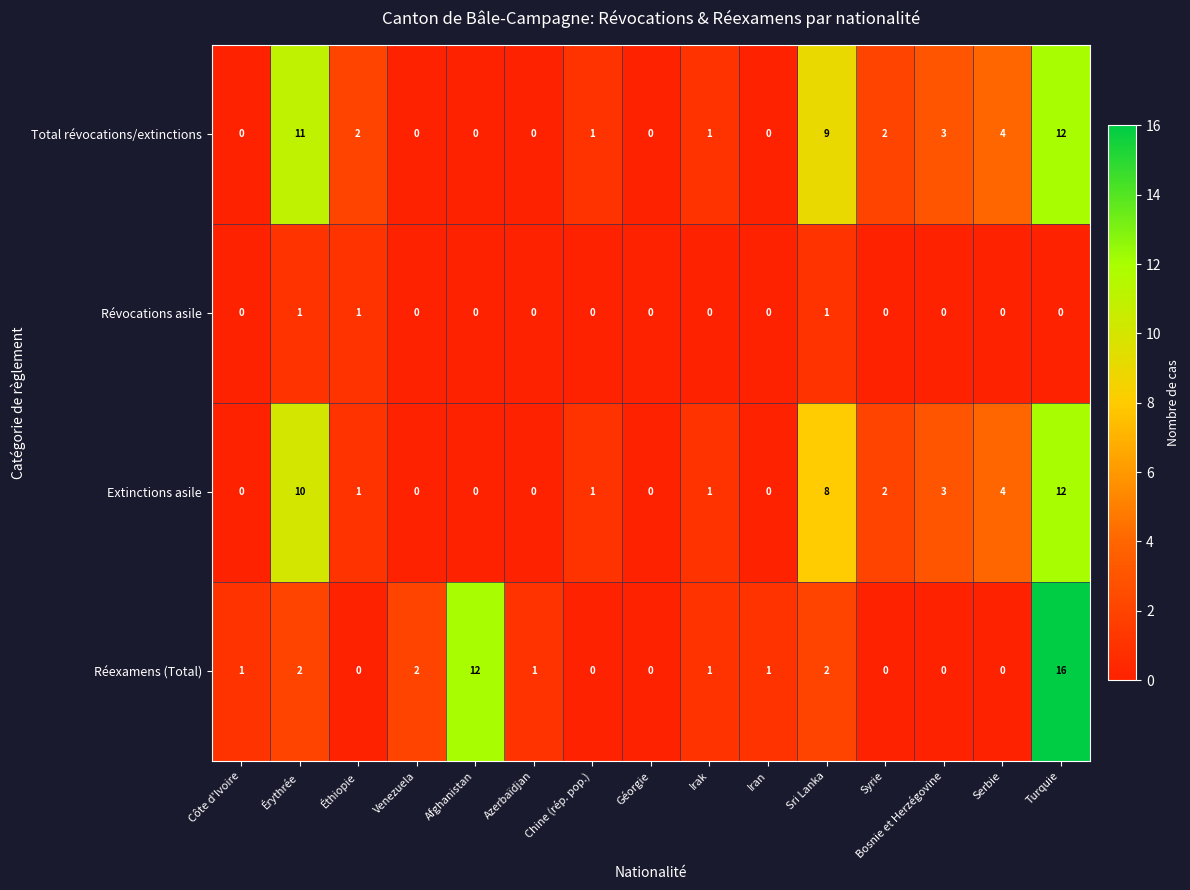

What is the average value of the Total révocations/extinctions series?

3